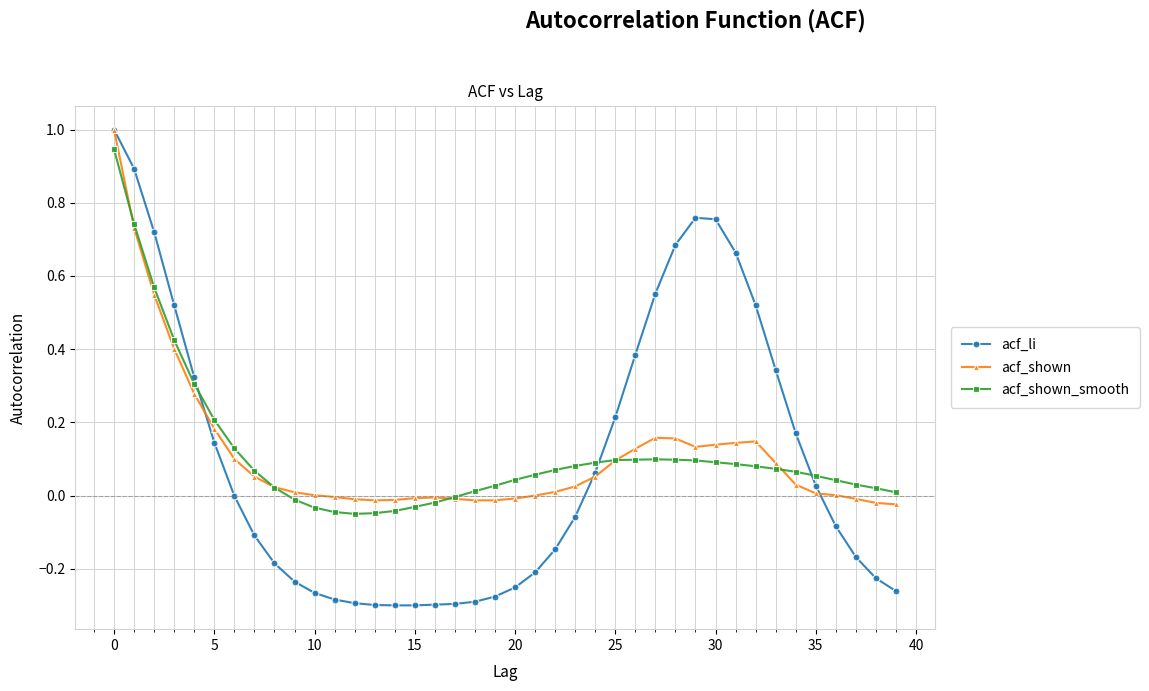

What is the difference between the maximum and minimum values in the acf_shown series?

1.0